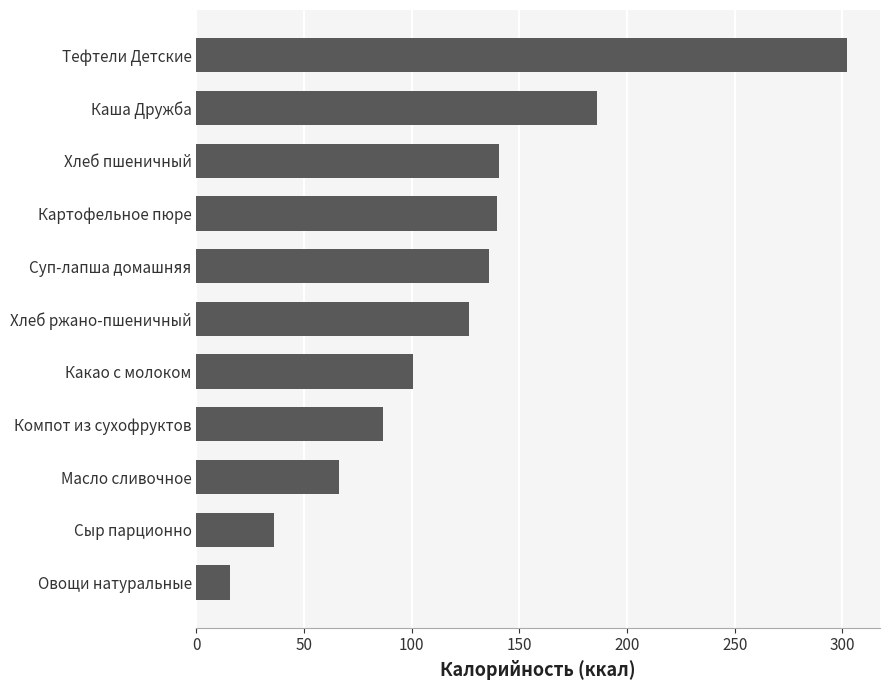

Read the value at Каша Дружба.

185.8